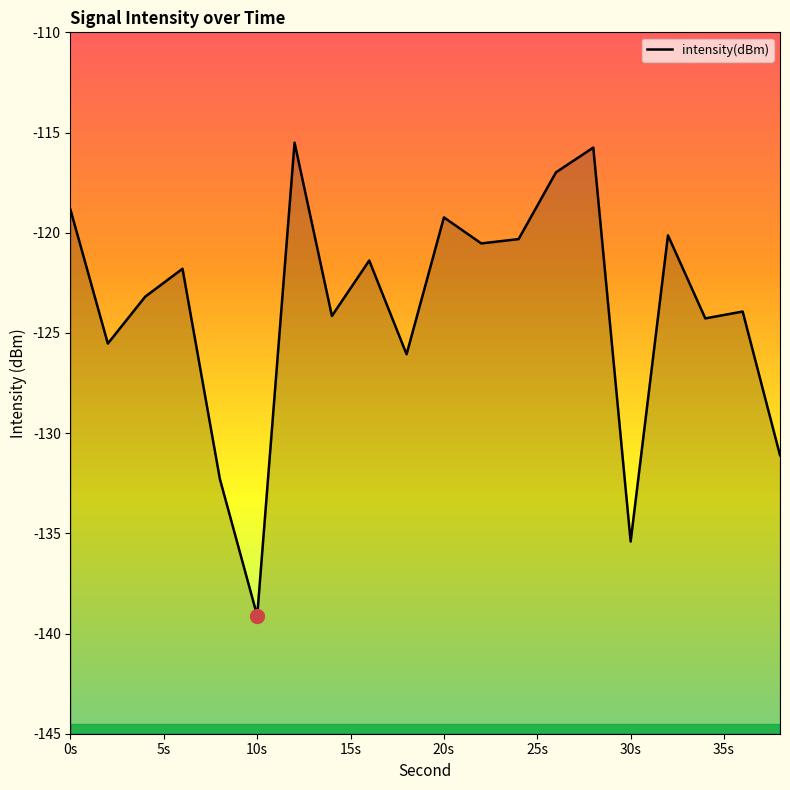

The chart shows a value of -118.9 at 0s. True or false?

True